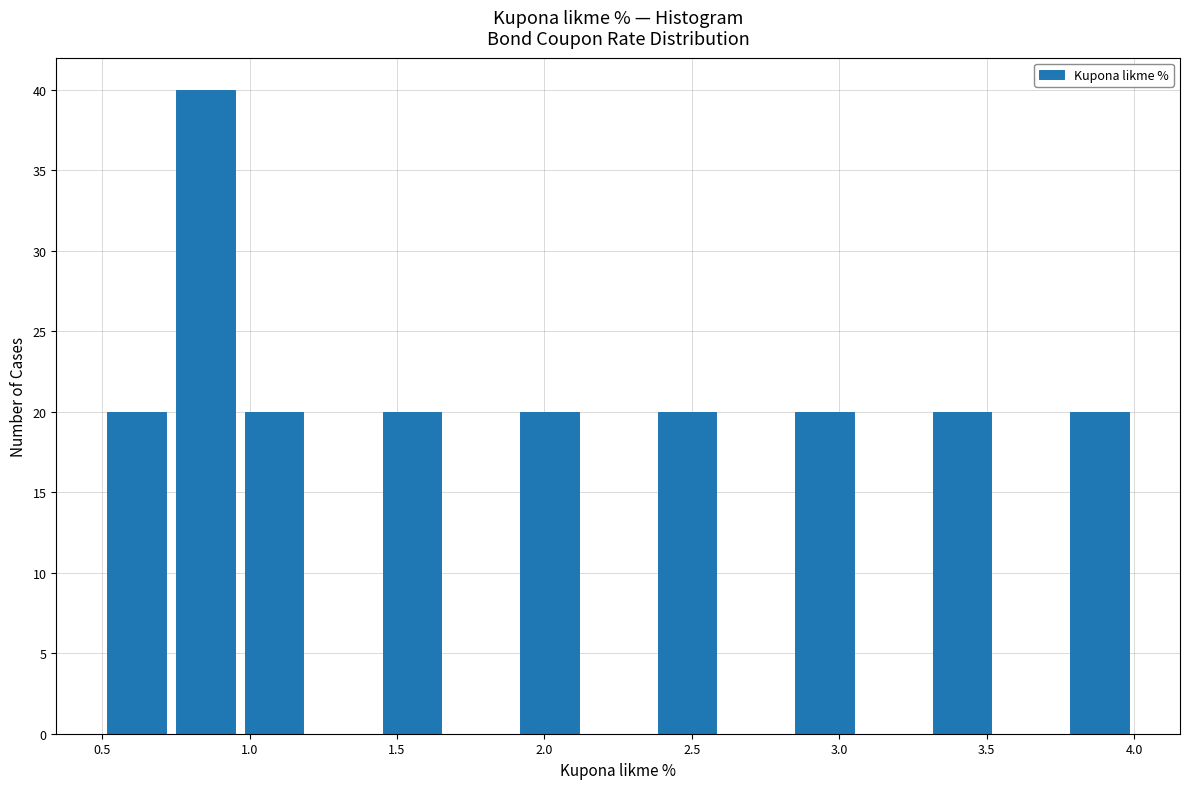

Reading left to right, list every bar in this chart as the range it spans on the x-axis followed by its height. Neither the bar edges nor the heights are printed on the chart, so give them approximately, as read against the axes.

0.50 to 0.75: 20
0.75 to 0.95: 40
0.95 to 1.20: 20
1.20 to 1.45: 0
1.45 to 1.65: 20
1.65 to 1.90: 0
1.90 to 2.15: 20
2.15 to 2.35: 0
2.35 to 2.60: 20
2.60 to 2.85: 0
2.85 to 3.05: 20
3.05 to 3.30: 0
3.30 to 3.55: 20
3.55 to 3.75: 0
3.75 to 4.00: 20